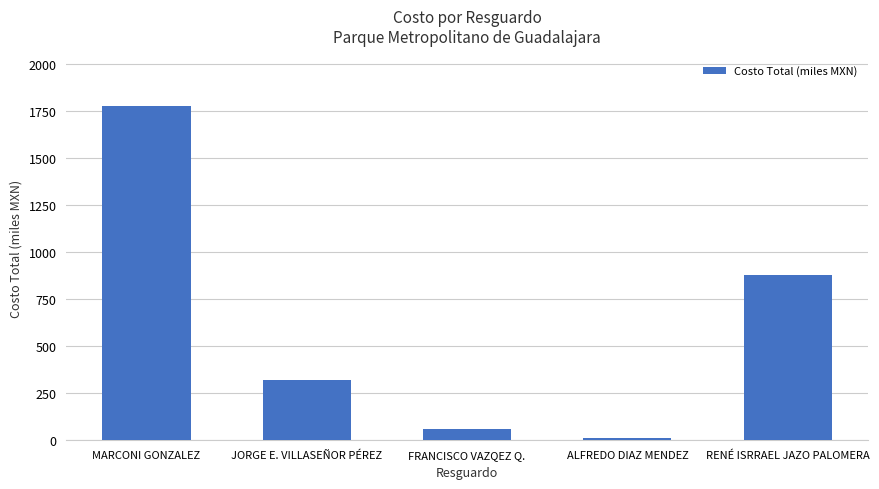

Are the bars grouped side by side (vs. stacked)?

No